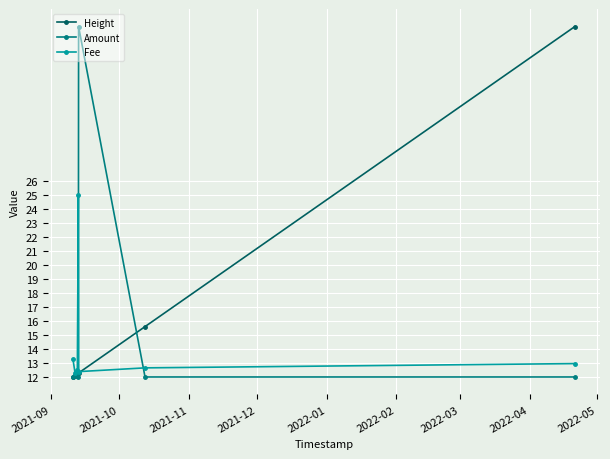

What is the highest value of the Amount series?

37.0